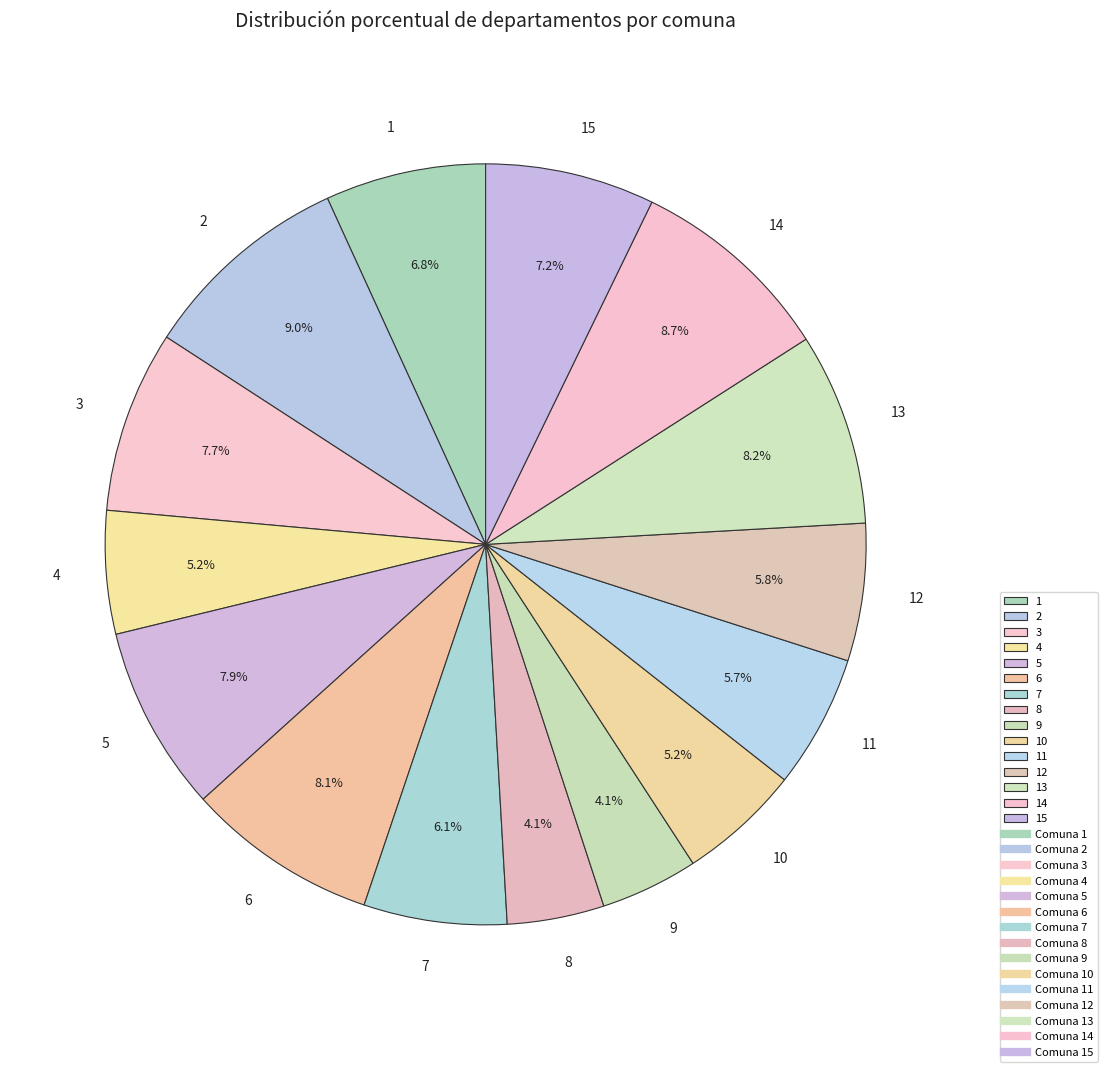

Combined, do 1 and 11 account for over 50%?

No